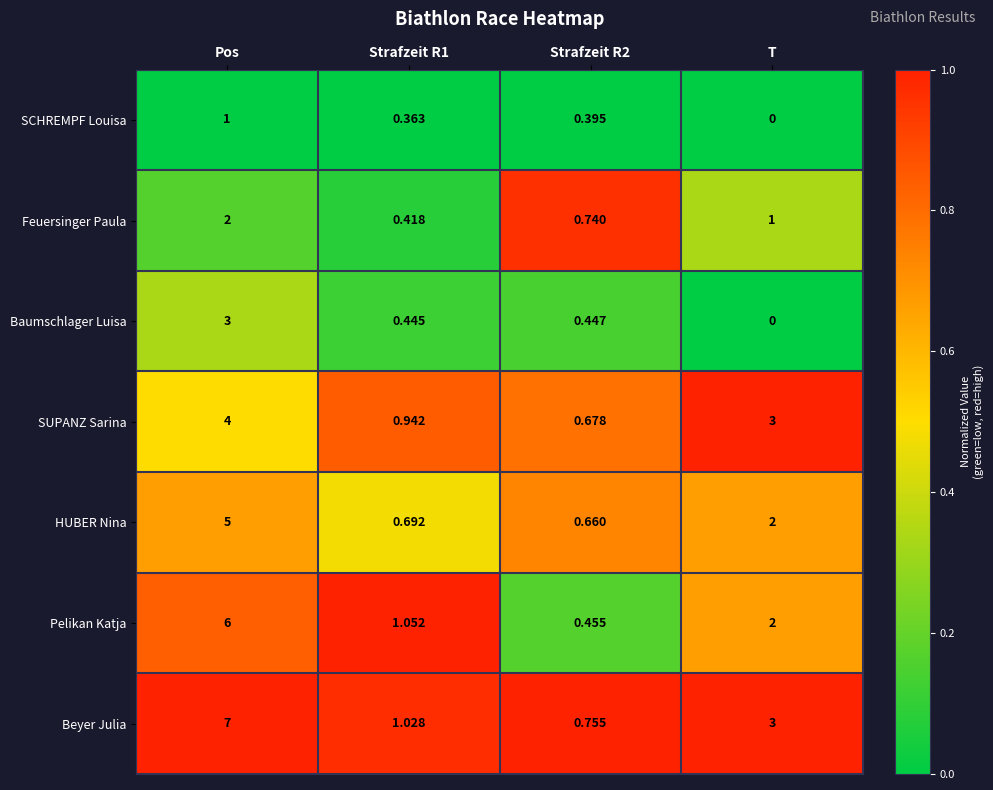

Where is SUPANZ Sarina nearest to the value 2?

T